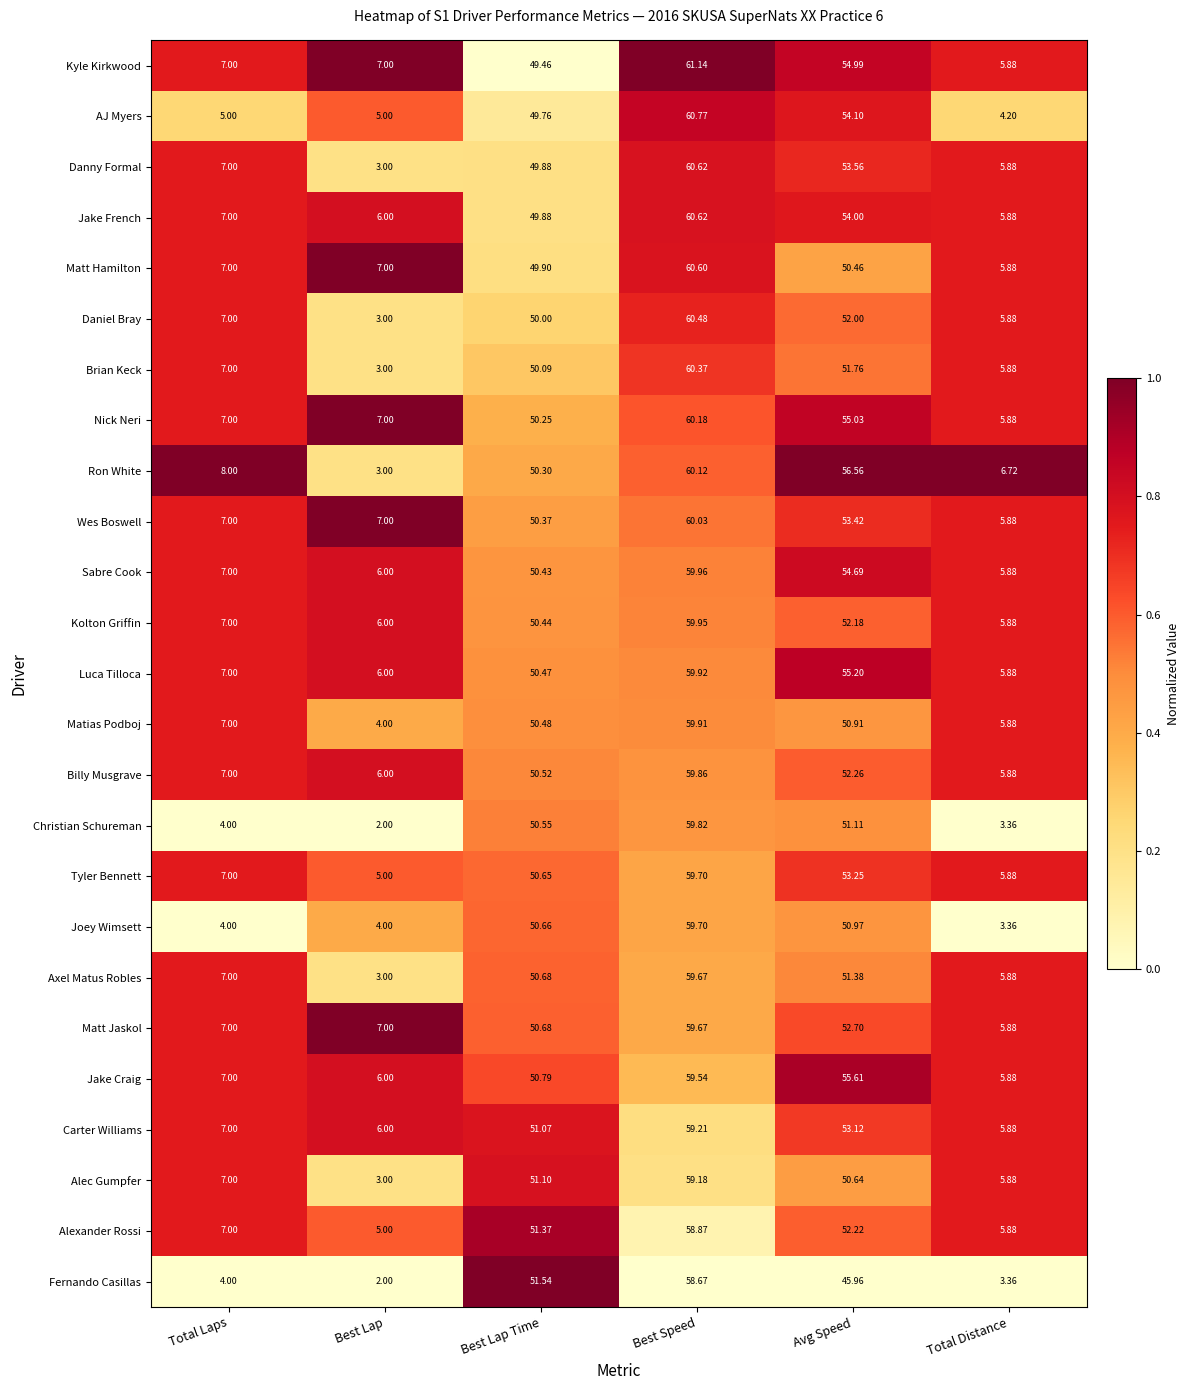

Rank the categories by Alexander Rossi value from highest to lowest.

Best Speed, Avg Speed, Best Lap Time, Total Laps, Total Distance, Best Lap